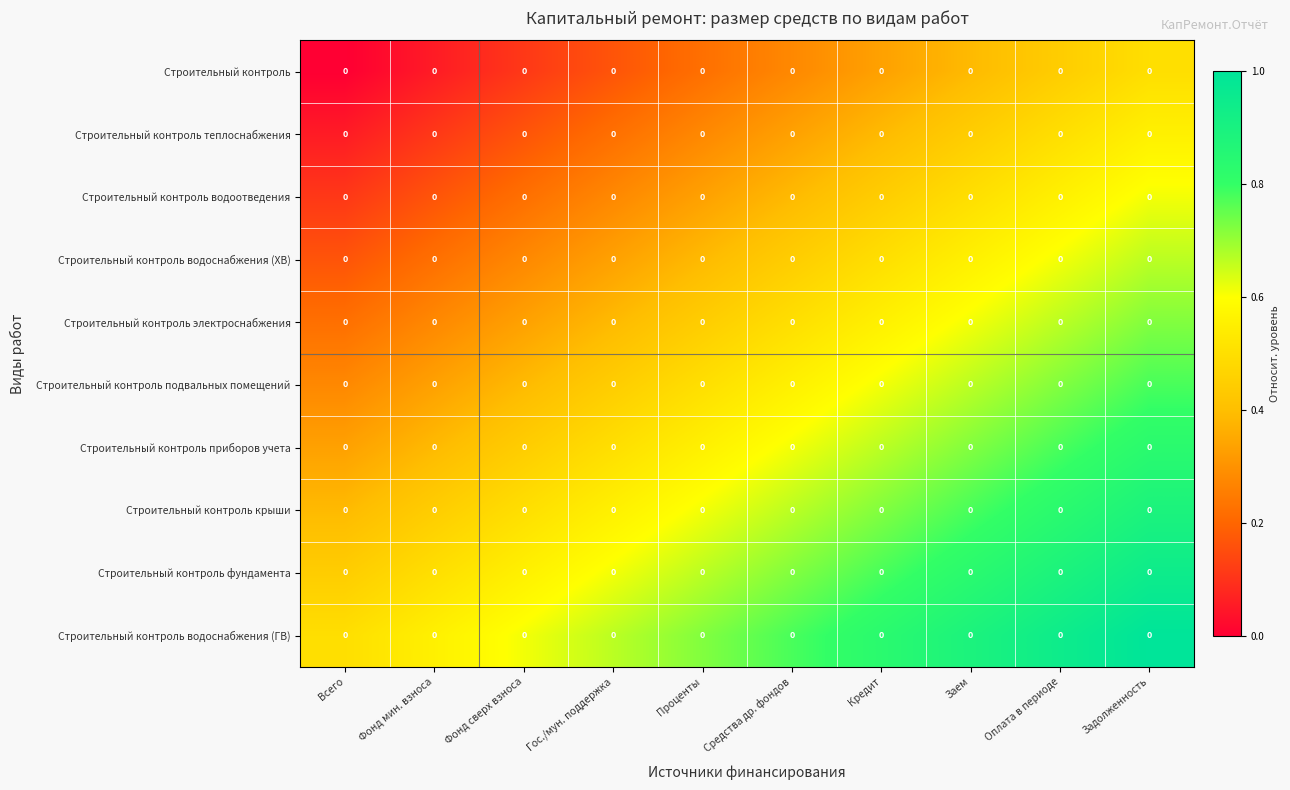

At Оплата в периоде, list the series in order from largest to smallest.

Строительный контроль водоснабжения (ГВ), Строительный контроль фундамента, Строительный контроль крыши, Строительный контроль приборов учета, Строительный контроль подвальных помещений, Строительный контроль электроснабжения, Строительный контроль водоснабжения (ХВ), Строительный контроль водоотведения, Строительный контроль теплоснабжения, Строительный контроль